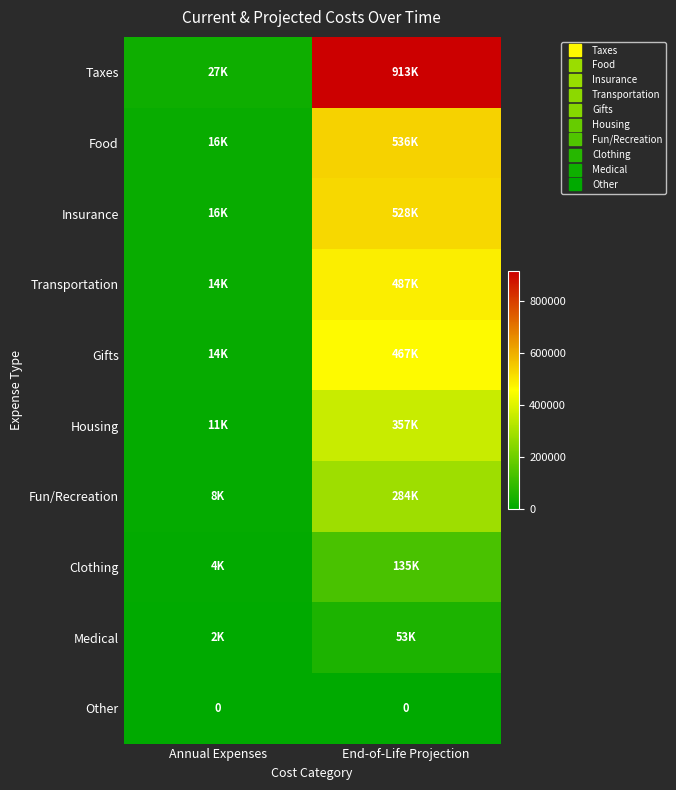

Is it true that Taxes equals 39608.8 at Annual Expenses?

False